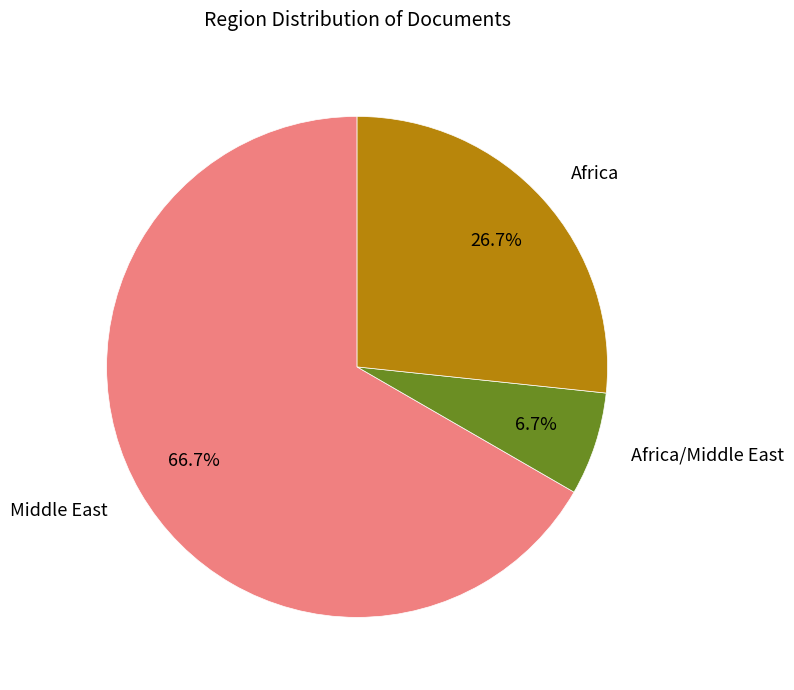

Does any single category account for the majority?

Yes